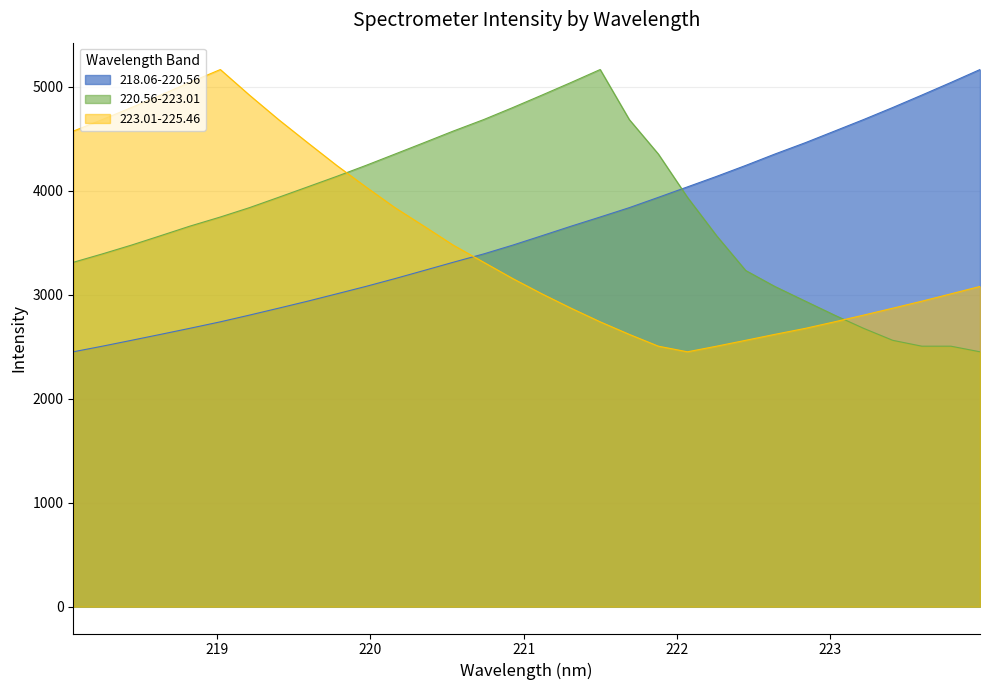

Which series ends up on top after the final intersection of 220.56-223.01 and 218.06-220.56?

218.06-220.56